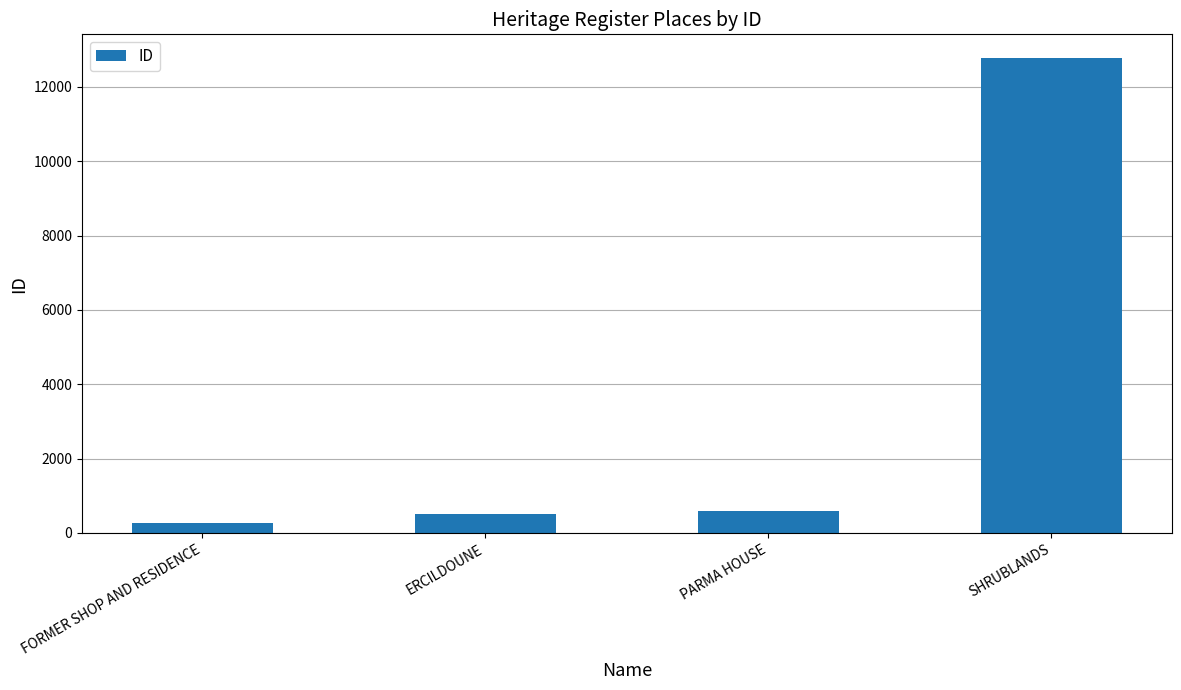

What is the value of the 1st bar from the left?

273